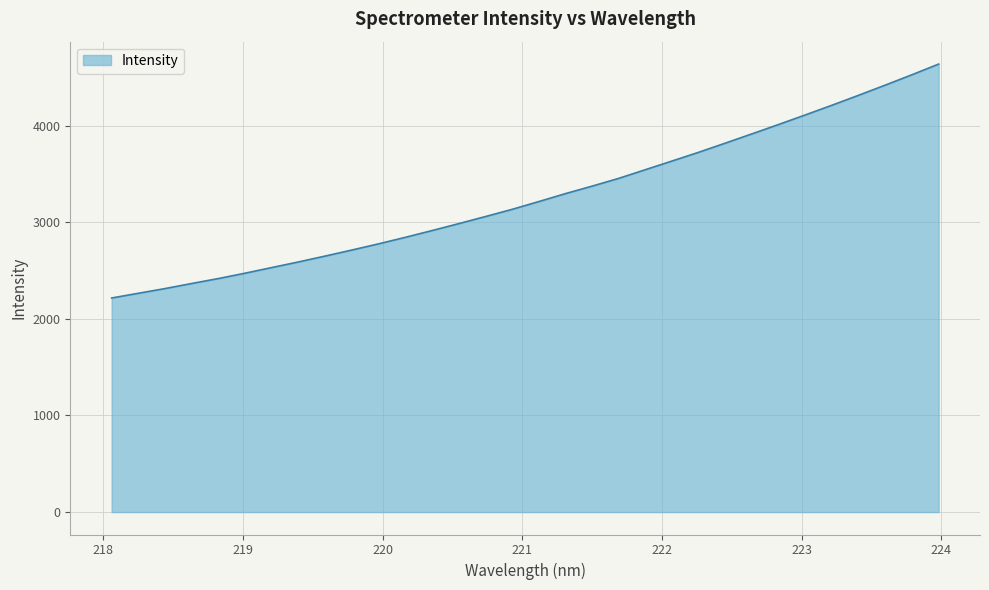

What is the difference between the maximum and minimum values?

2421.5